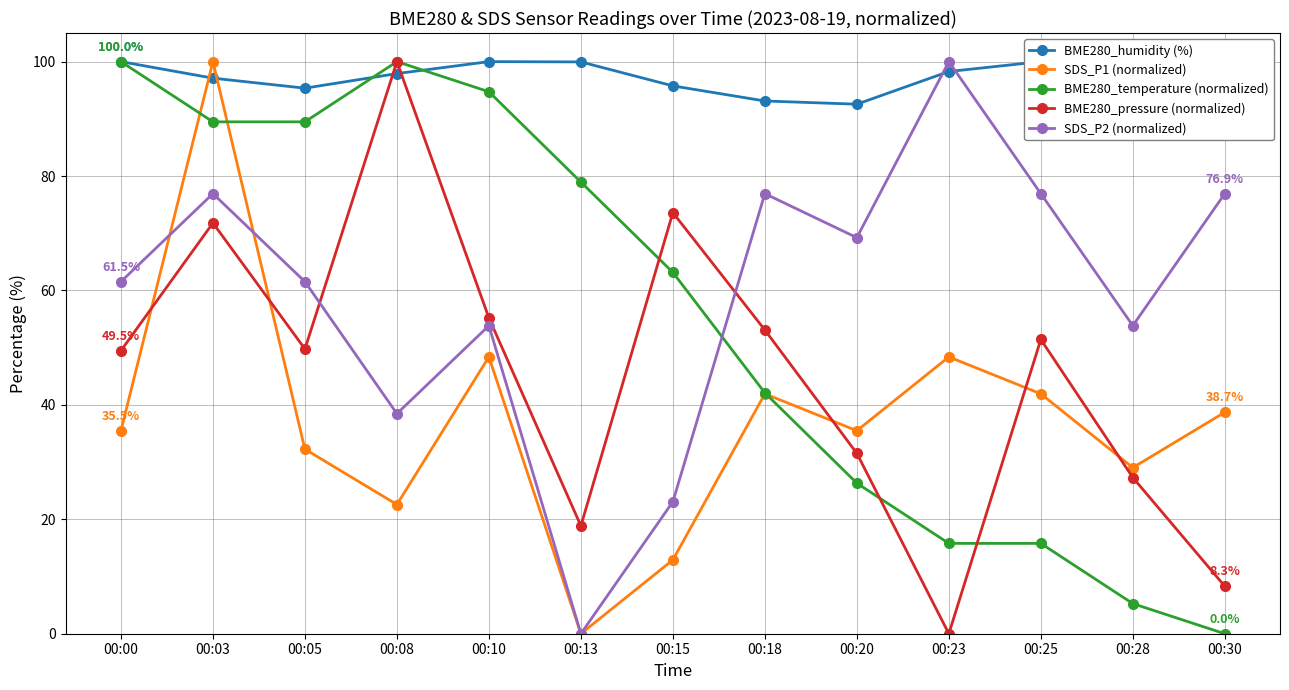

Reading left to right, what are all the values shown in this chart?

BME280_humidity (%): 00:00=100.0	00:03=97.1	00:05=95.4	00:08=97.9	00:10=100.0	00:13=100.0	00:15=95.8	00:18=93.1	00:20=92.6	00:23=98.3	00:25=100.0	00:28=95.3	00:30=94.7
SDS_P1 (normalized): 00:00=35.5	00:03=100.0	00:05=32.3	00:08=22.6	00:10=48.4	00:13=0.0	00:15=12.9	00:18=41.9	00:20=35.5	00:23=48.4	00:25=41.9	00:28=29.0	00:30=38.7
BME280_temperature (normalized): 00:00=100.0	00:03=89.5	00:05=89.5	00:08=100.0	00:10=94.7	00:13=78.9	00:15=63.2	00:18=42.1	00:20=26.3	00:23=15.8	00:25=15.8	00:28=5.3	00:30=0.0
BME280_pressure (normalized): 00:00=49.5	00:03=71.8	00:05=49.8	00:08=100.0	00:10=55.2	00:13=18.9	00:15=73.6	00:18=53.1	00:20=31.5	00:23=0.0	00:25=51.4	00:28=27.3	00:30=8.3
SDS_P2 (normalized): 00:00=61.5	00:03=76.9	00:05=61.5	00:08=38.5	00:10=53.8	00:13=0.0	00:15=23.1	00:18=76.9	00:20=69.2	00:23=100.0	00:25=76.9	00:28=53.8	00:30=76.9